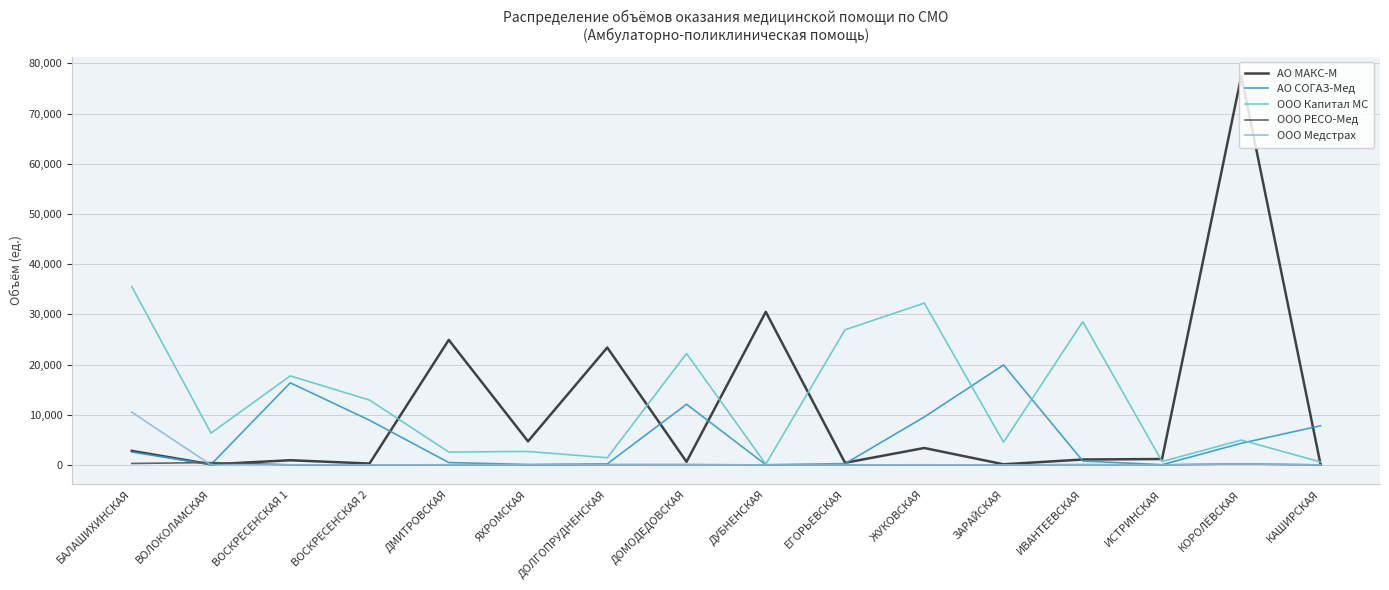

What is the spread (max minus min) of values at ЯХРОМСКАЯ?

4694